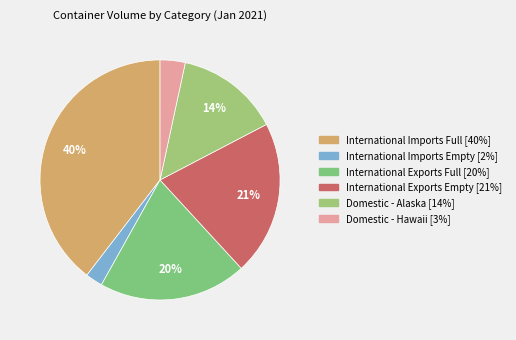

The International Imports Full slice represents 27% of the pie. True or false?

False